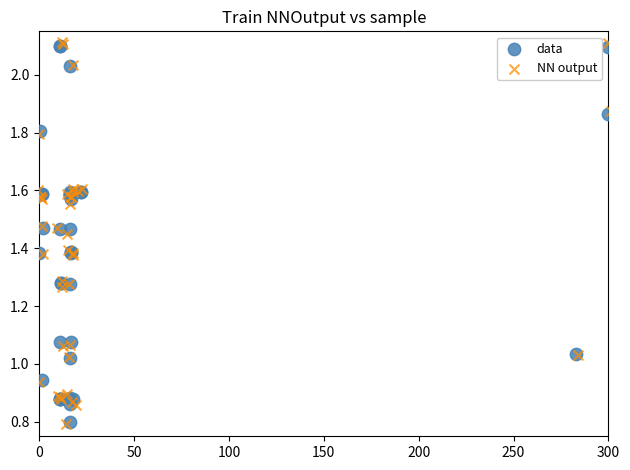

Which series has the largest Y range (max minus min)?

NN output